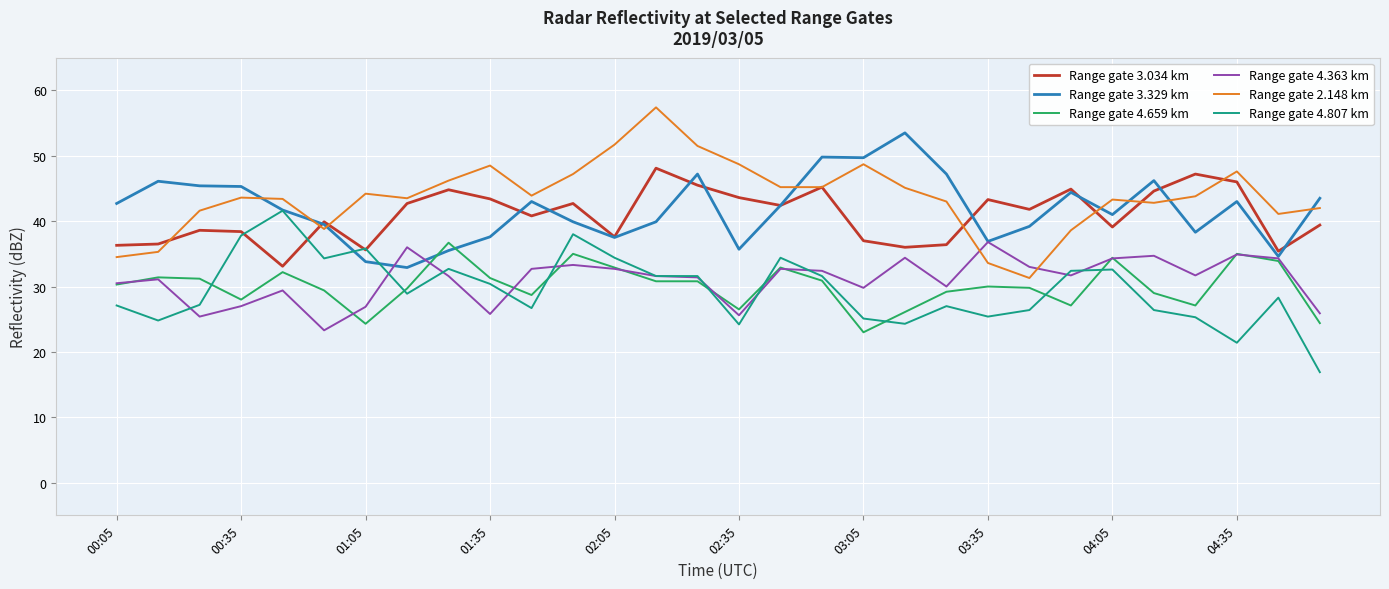

Does the chart display data point markers on the line(s)?

No